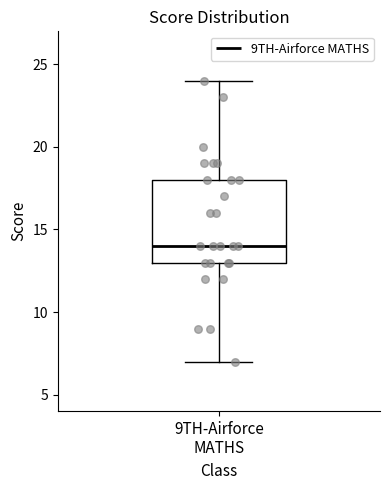

Transcribe this box plot: give where the median line is, the range the box spans, and where the two whiskers end, as read against the y-axis. The values are not printed on the chart, so give them approximately, as read against the axis.

median 14, box 13 to 18, whiskers 7 to 24